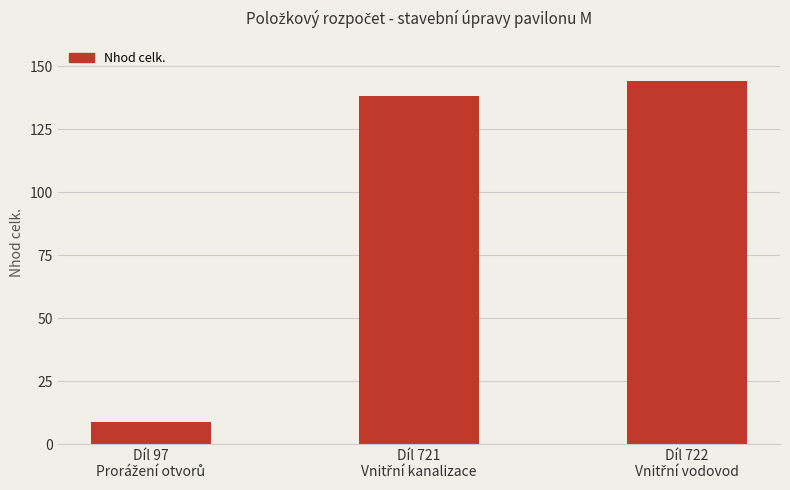

What is the smallest value displayed?

8.7